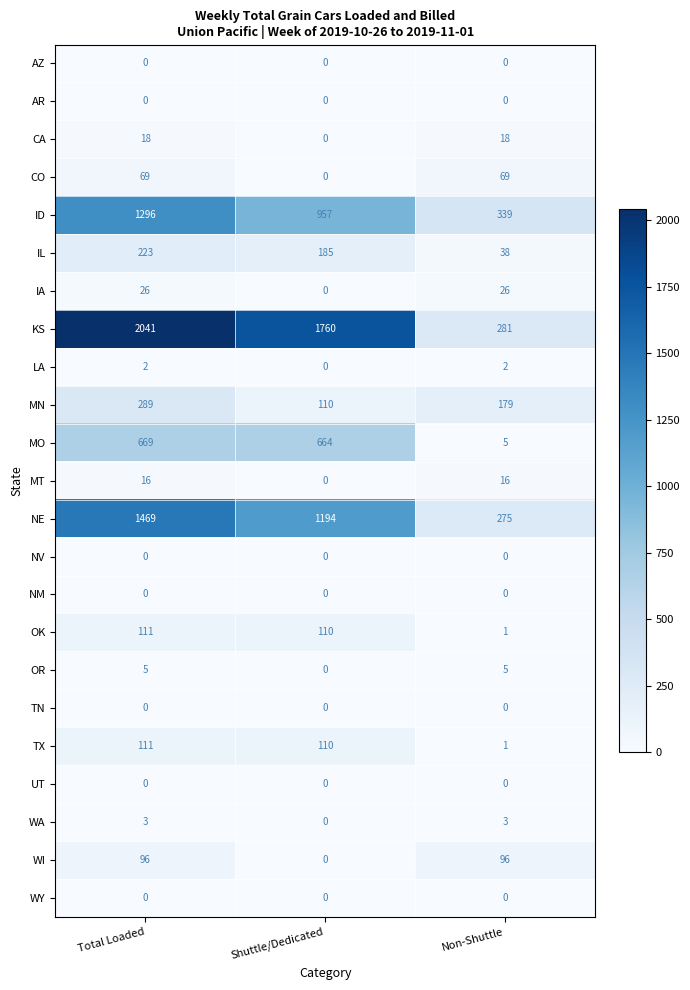

How many distinct data groups are displayed?

23